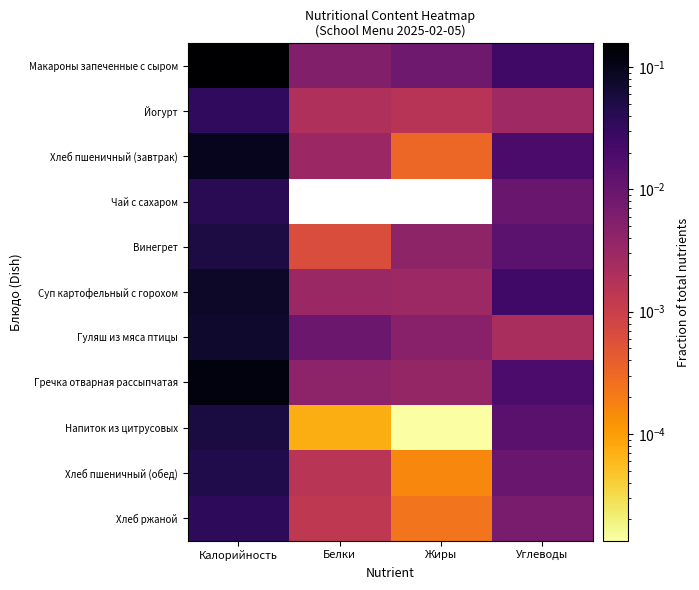

Between Углеводы and Калорийность, which is larger?

Калорийность